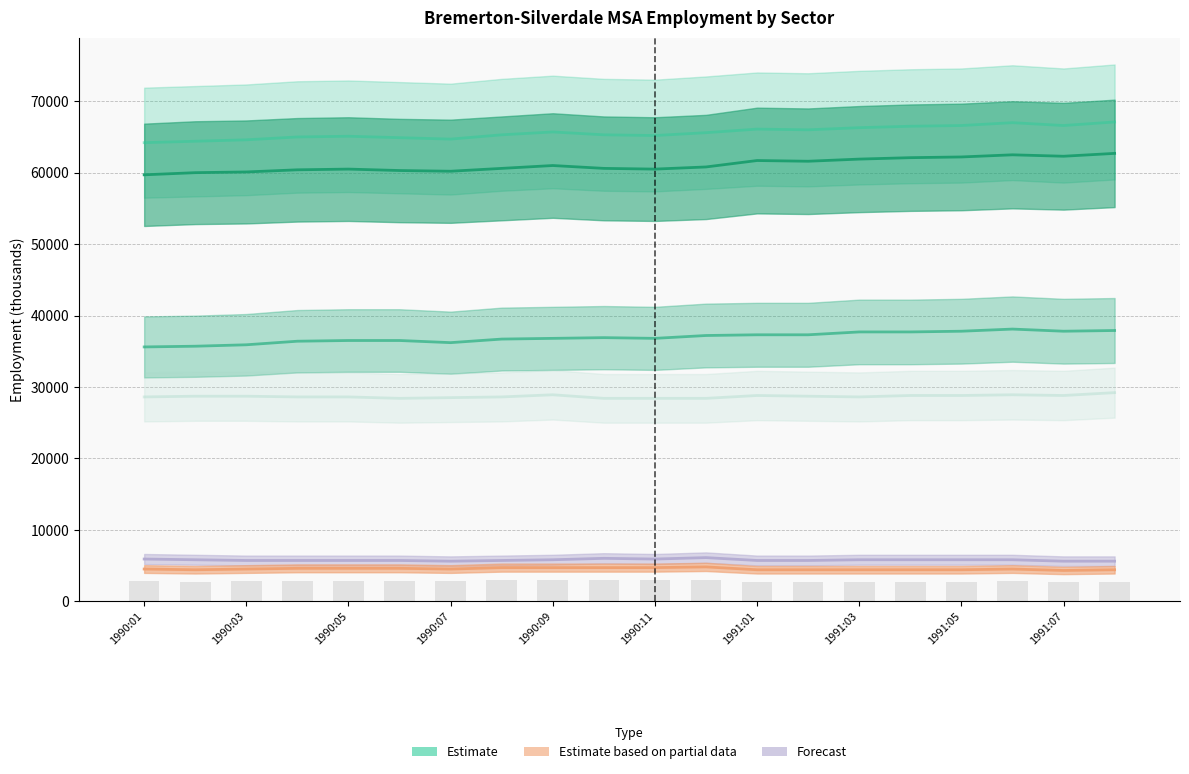

How many distinct data groups are displayed?

6